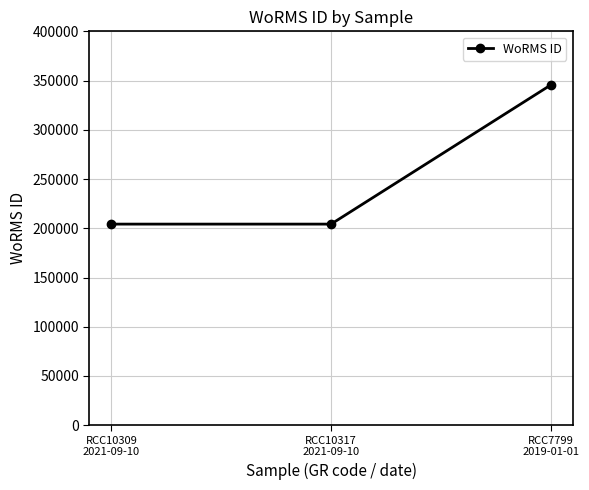

What is the label of the 1st point from the right?

RCC7799
2019-01-01